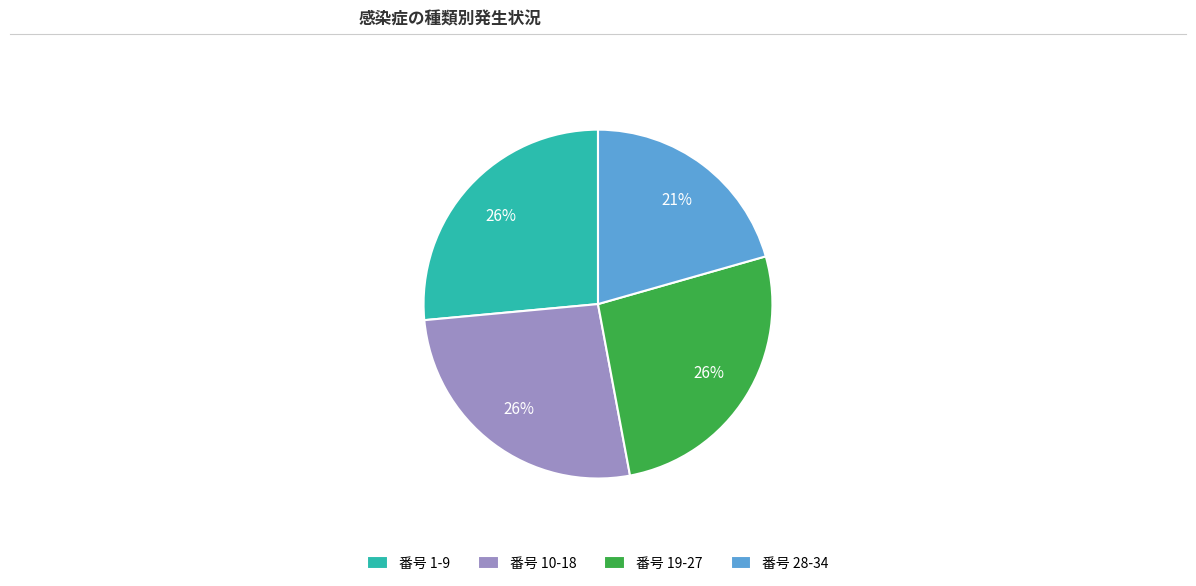

Is there any slice that represents more than half of the pie?

No